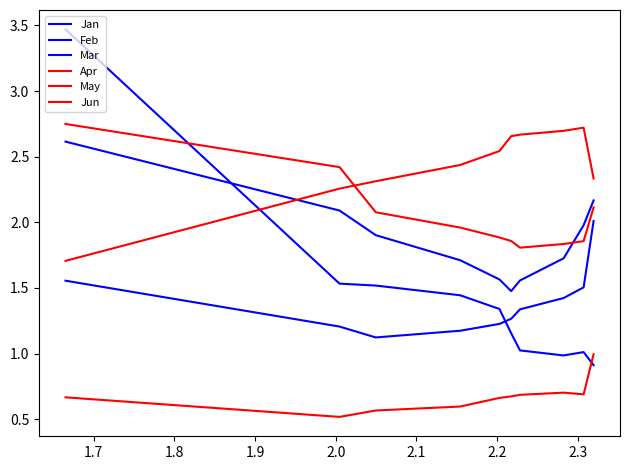

What is the difference between the maximum and minimum values in the Feb series?

1.1